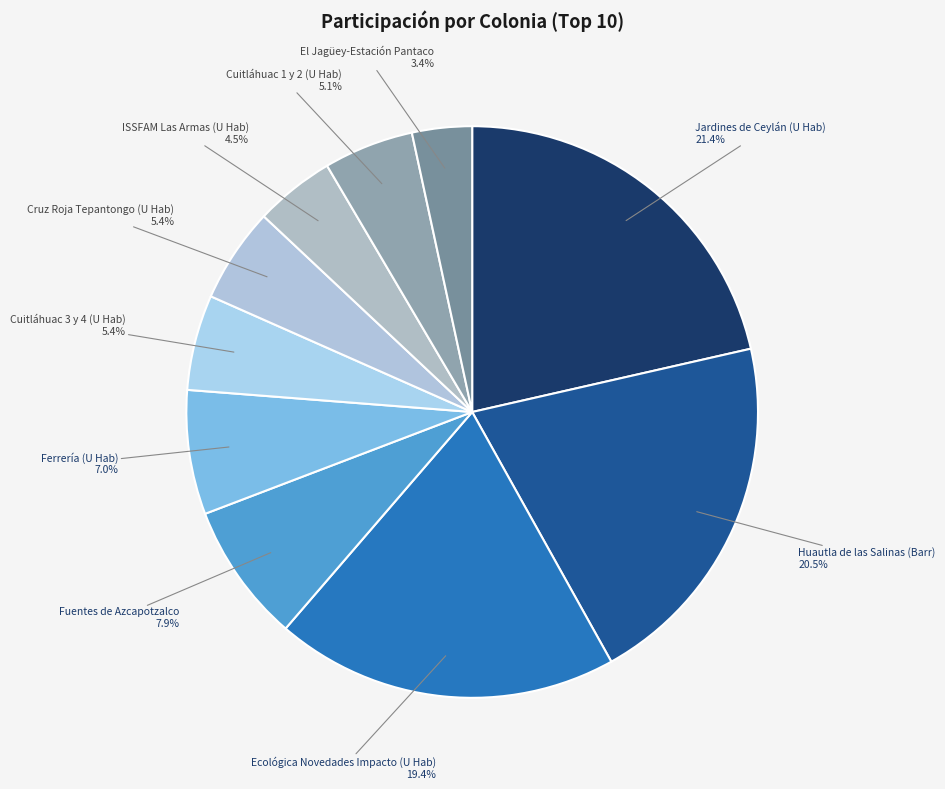

How many segments does this pie chart have?

10